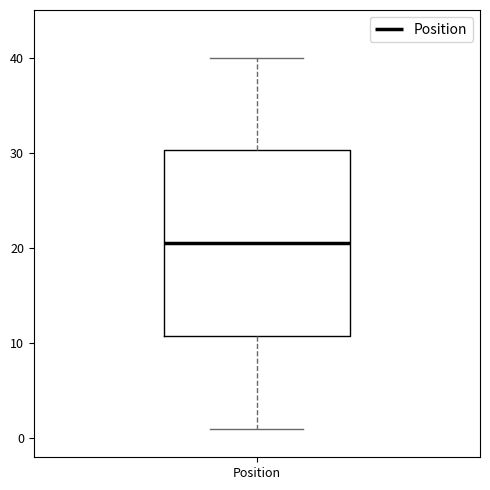

Transcribe this box plot: give where the median line is, the range the box spans, and where the two whiskers end, as read against the y-axis. The values are not printed on the chart, so give them approximately, as read against the axis.

median 21, box 11 to 30, whiskers 1 to 40